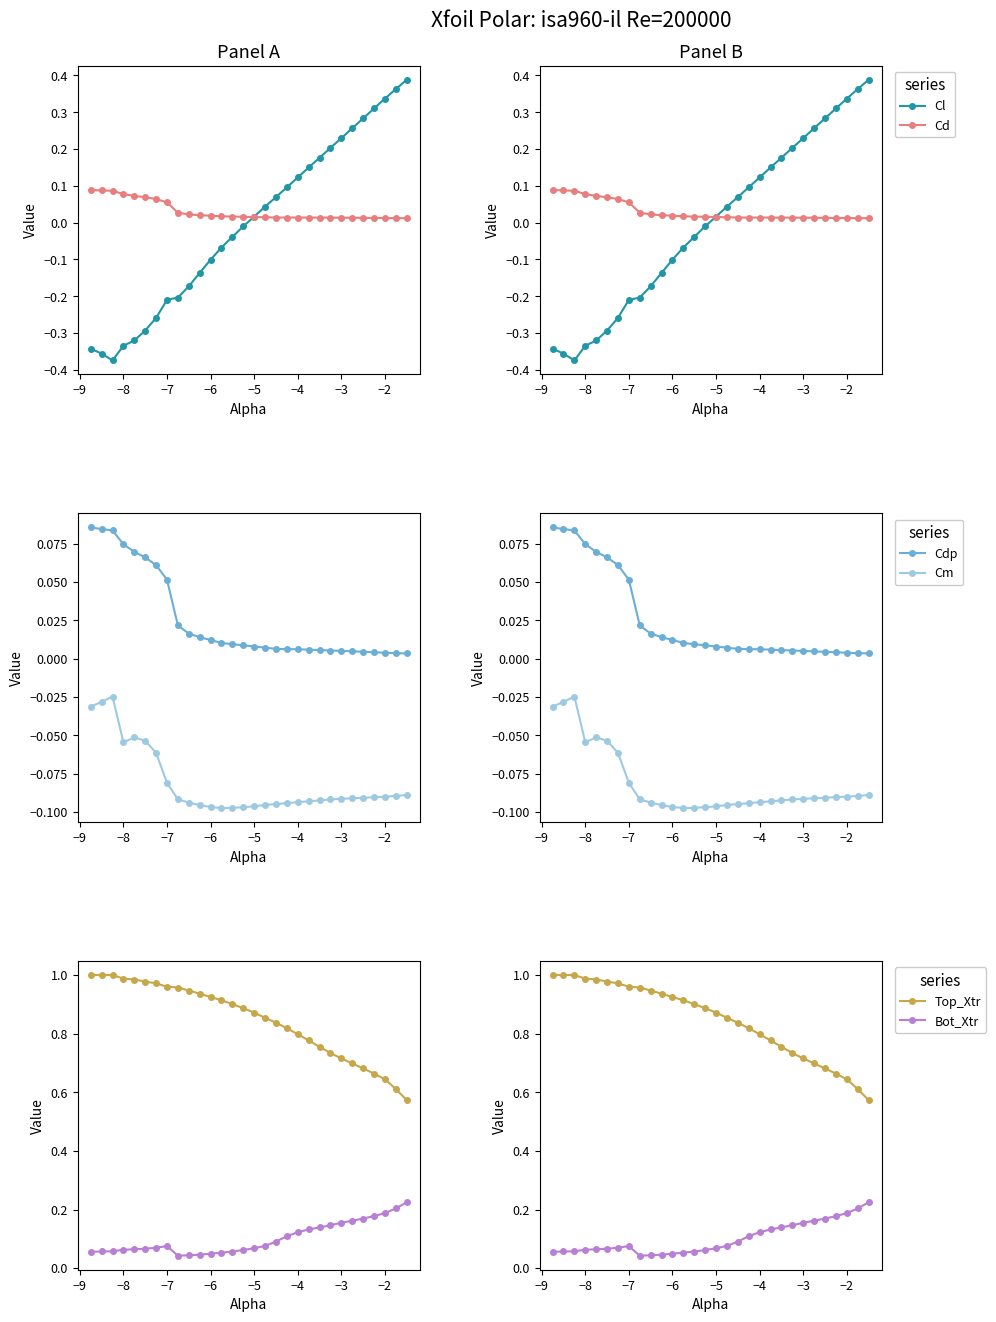

True or false: Cl and Cdp intersect in this chart.

True